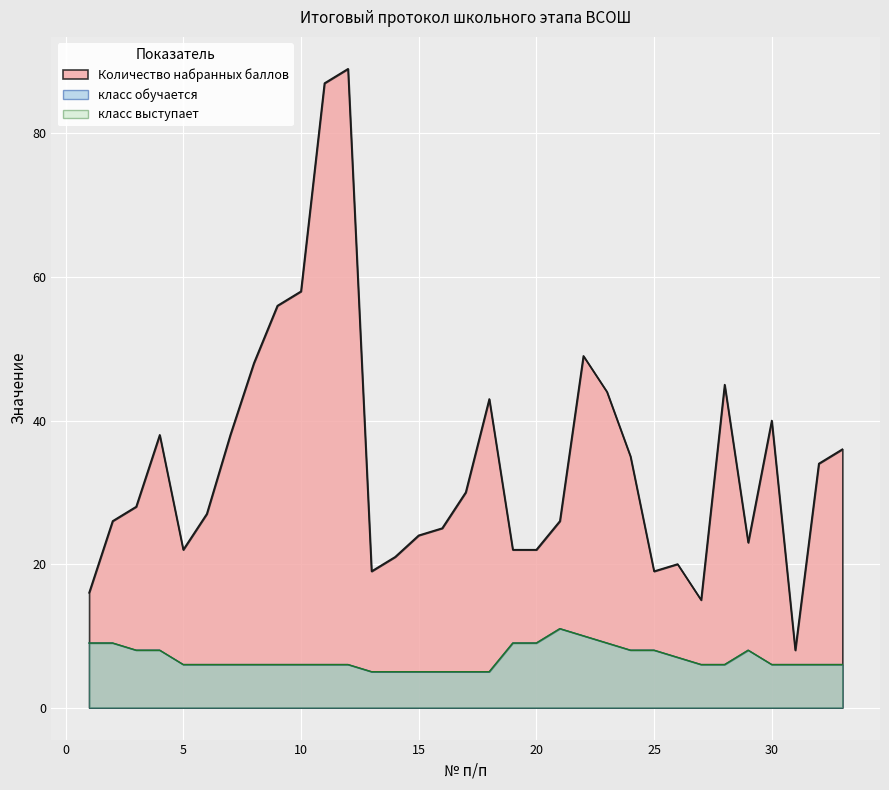

True or false: класс обучается and Количество набранных баллов cross at least once.

False